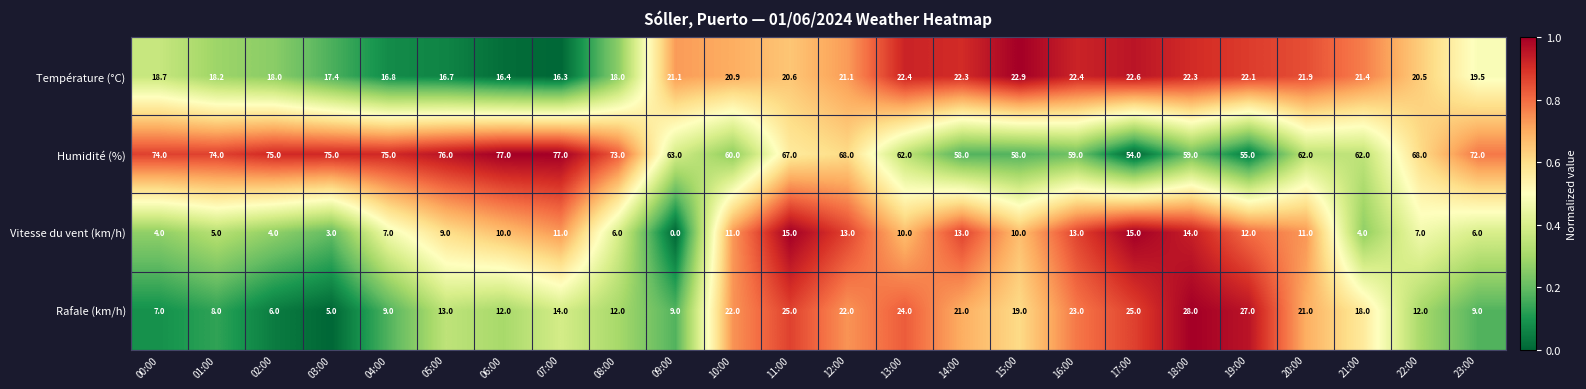

At 08:00, list the series in order from smallest to largest.

Vitesse du vent (km/h), Rafale (km/h), Température (°C), Humidité (%)